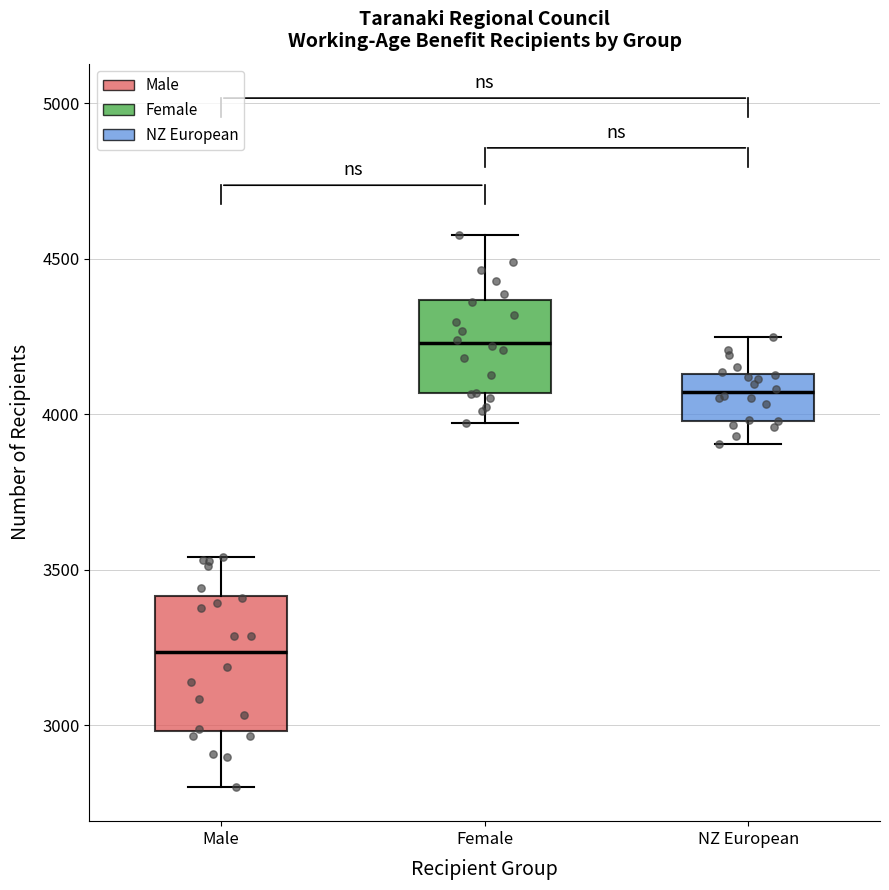

Reading left to right, transcribe this box plot: for each box, give where its median line is, the range the box spans, and where its two whiskers end, as read against the y-axis. The values are not printed on the chart, so give them approximately, as read against the axis.

Male: median 3250, box 3000 to 3400, whiskers 2800 to 3550
Female: median 4250, box 4050 to 4350, whiskers 3950 to 4600
NZ European: median 4050, box 4000 to 4150, whiskers 3900 to 4250